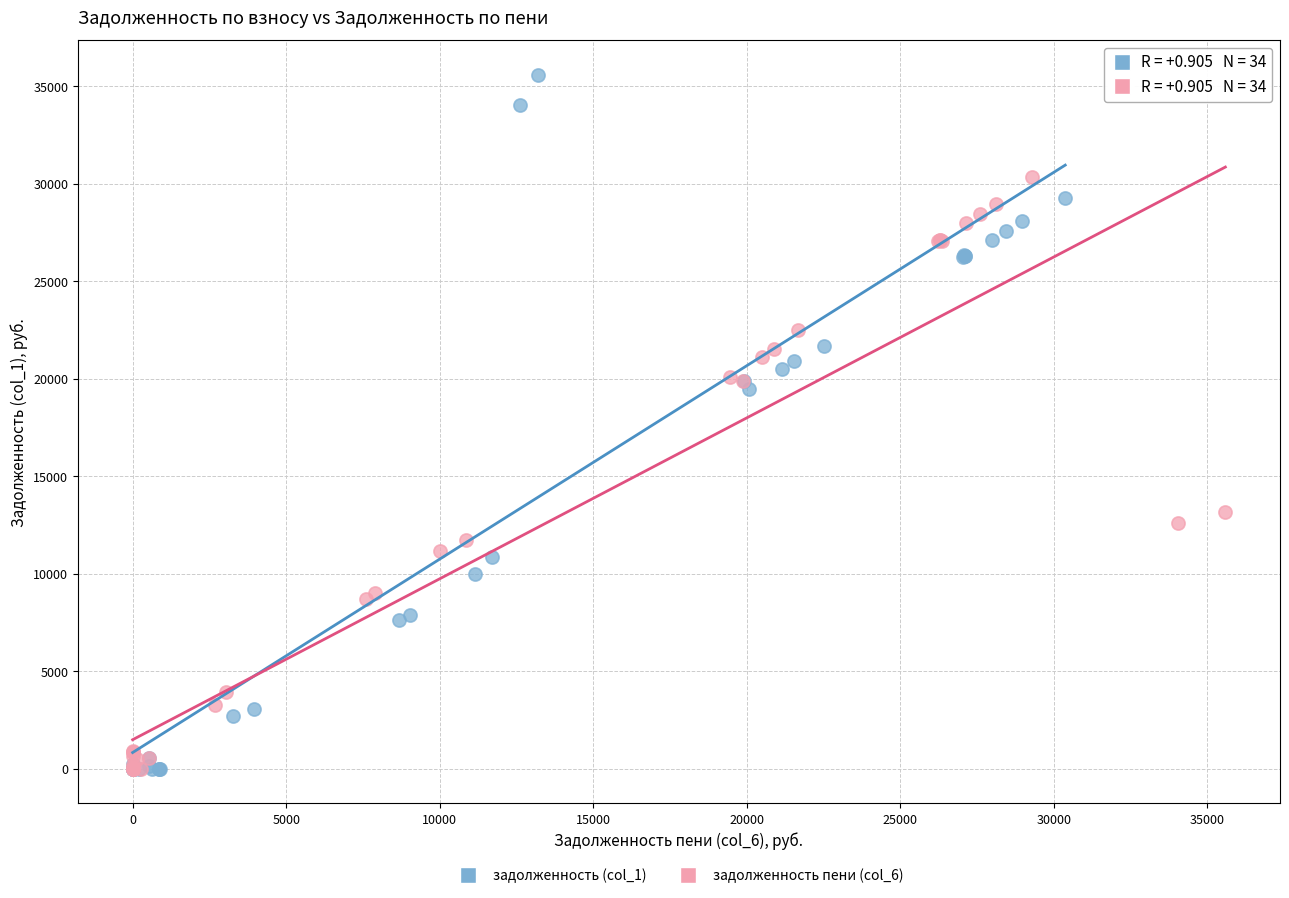

Which series has the largest Y range (max minus min)?

задолженность (col_1)